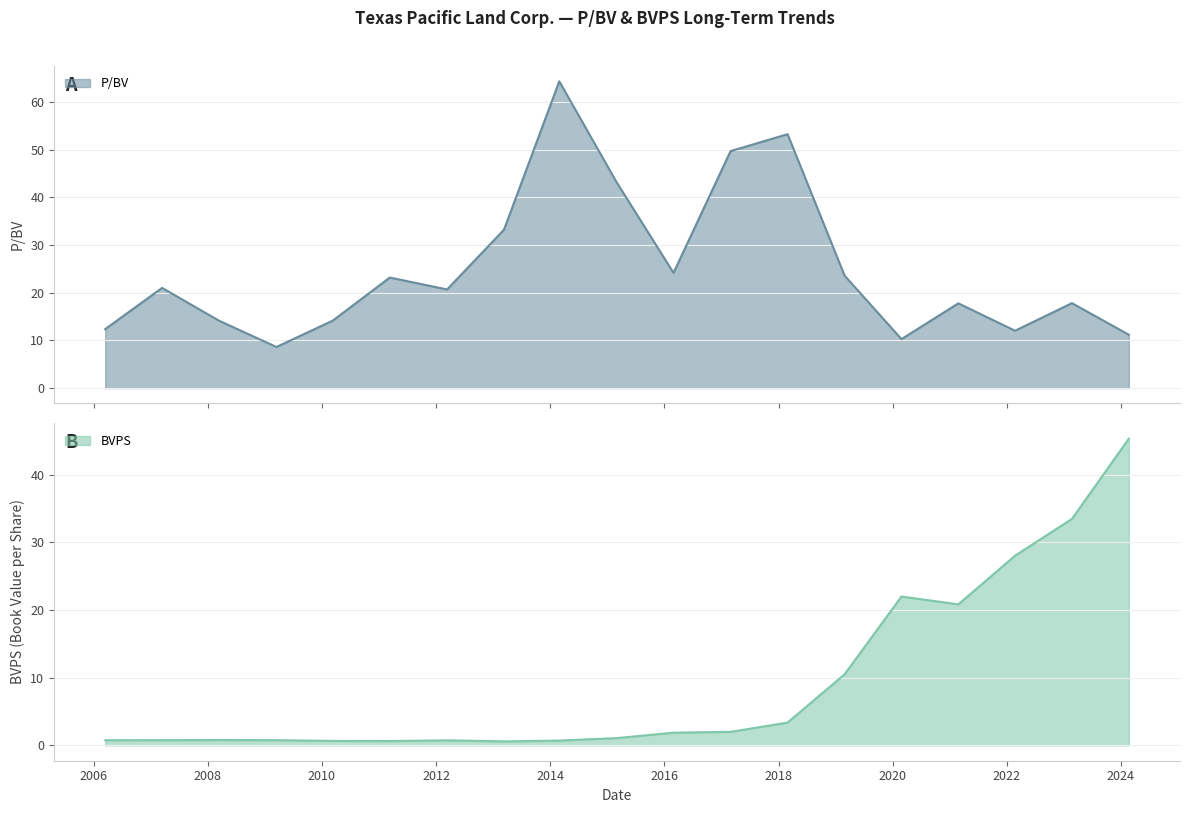

True or false: BVPS and P/BV cross at least once.

True